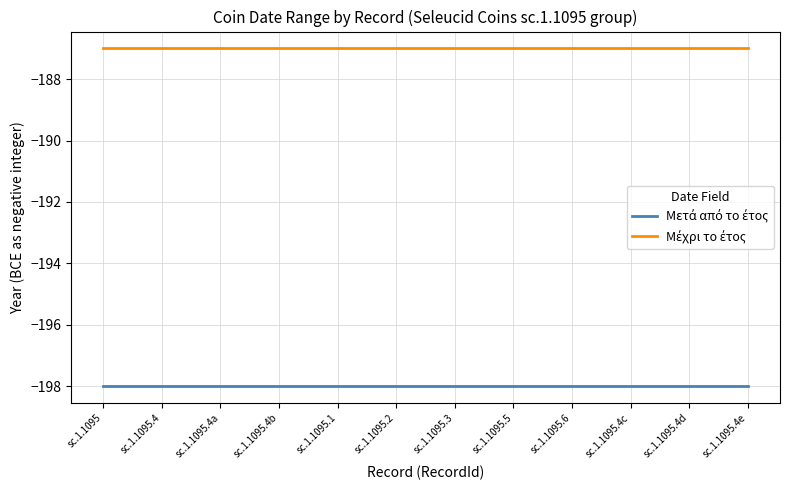

What is the difference between the highest and lowest values at sc.1.1095.4e?

11